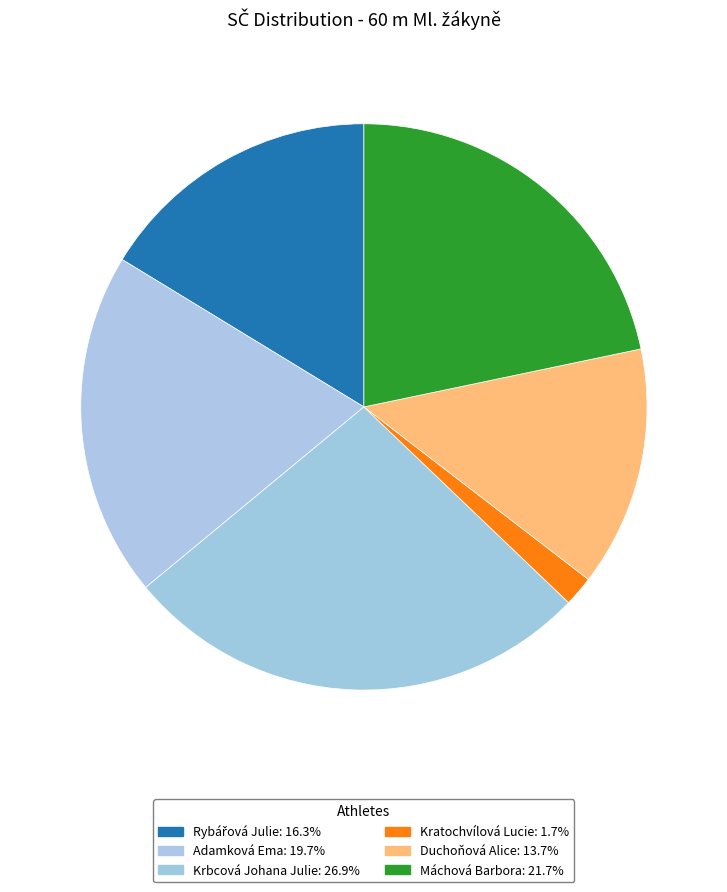

Is Krbcová Johana Julie the majority of the pie?

No